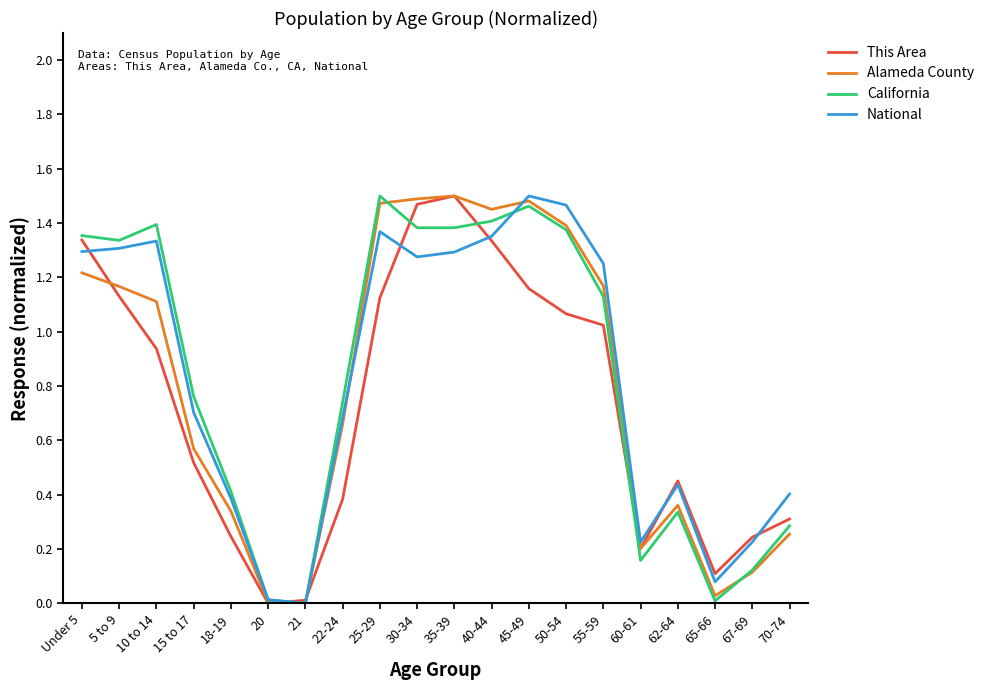

At which label does California first exceed 1?

Under 5